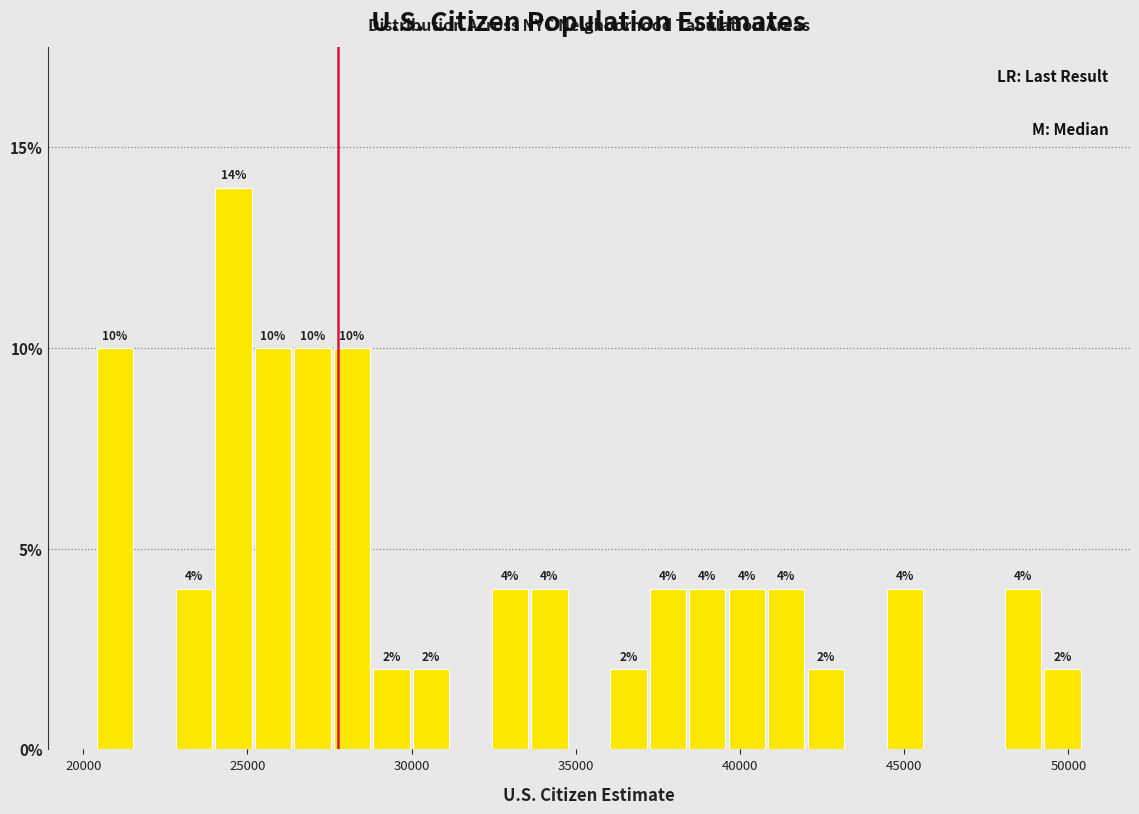

Around what value on the x-axis is the tallest bar? Give the approximate position of its centre, as read against the axis.

24500